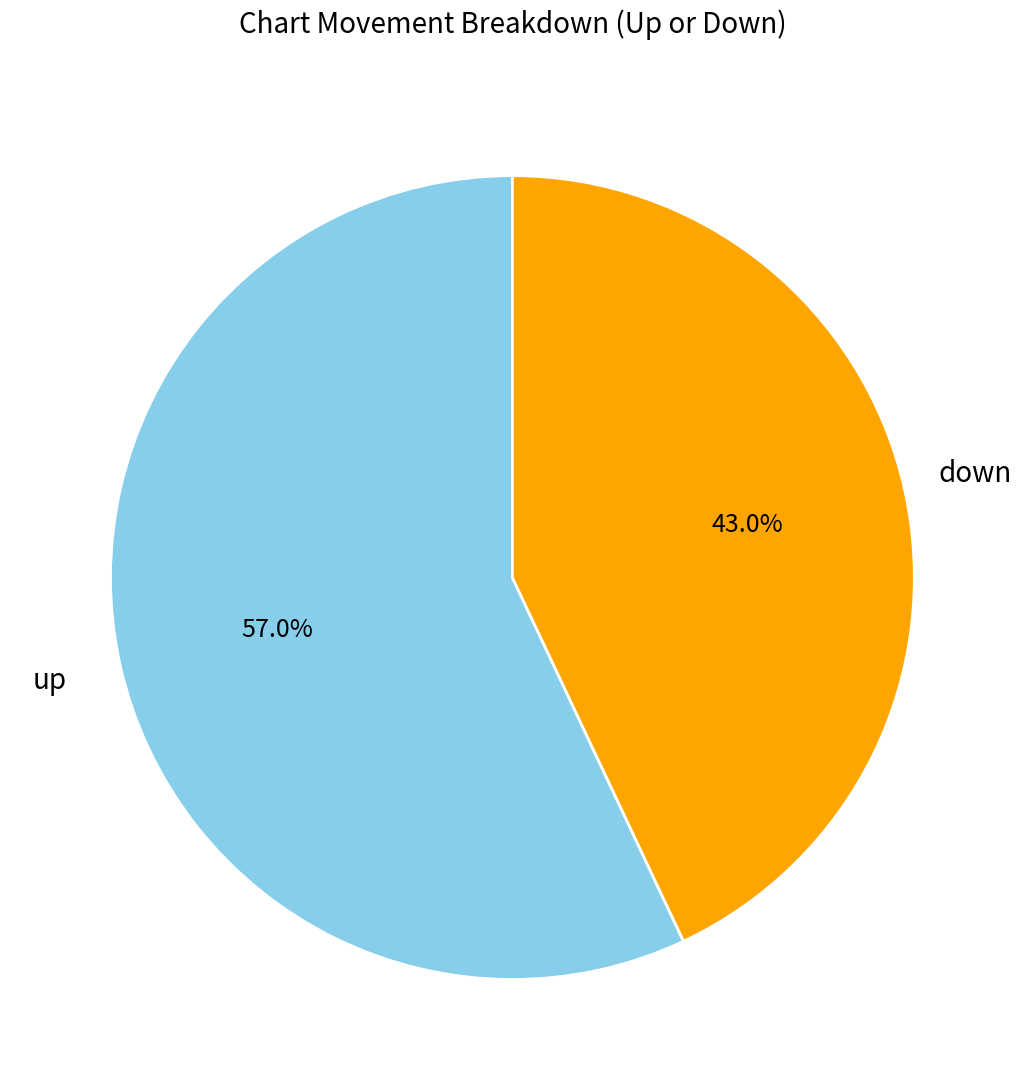

To the nearest percent, what is the combined percentage of up and down?

100%